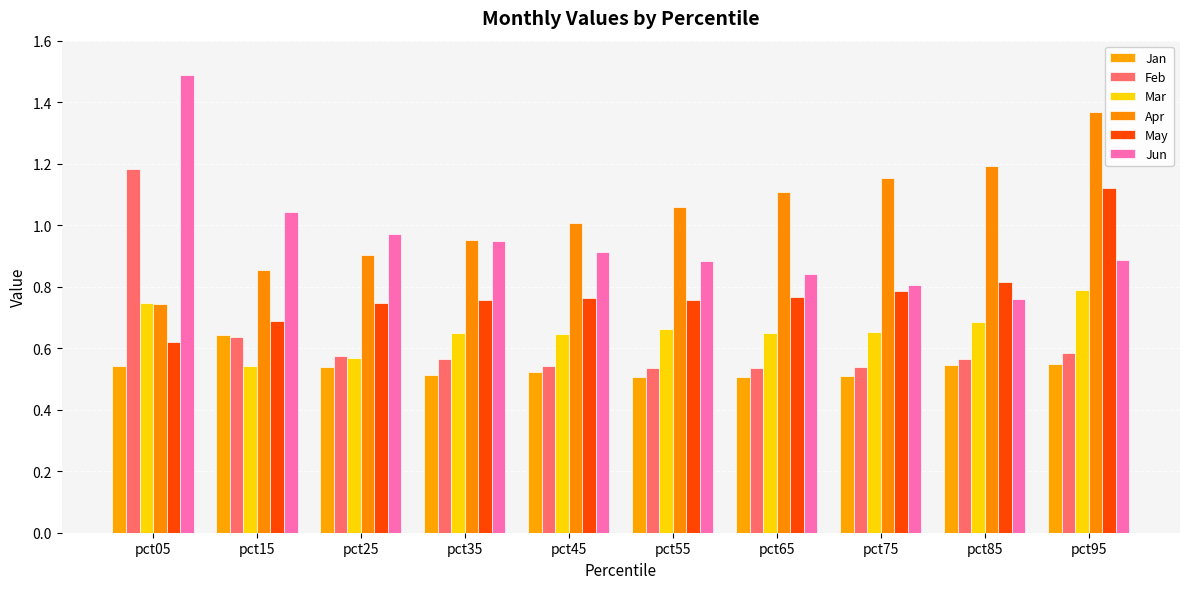

Is the value of May at pct55 greater than the value of Feb at pct95?

Yes